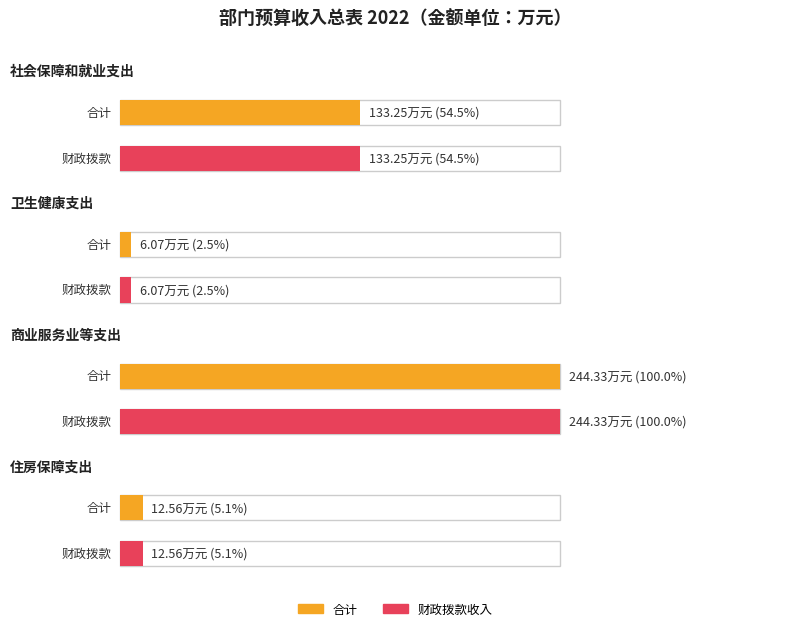

Which label corresponds to the smallest value in the chart?

卫生健康支出